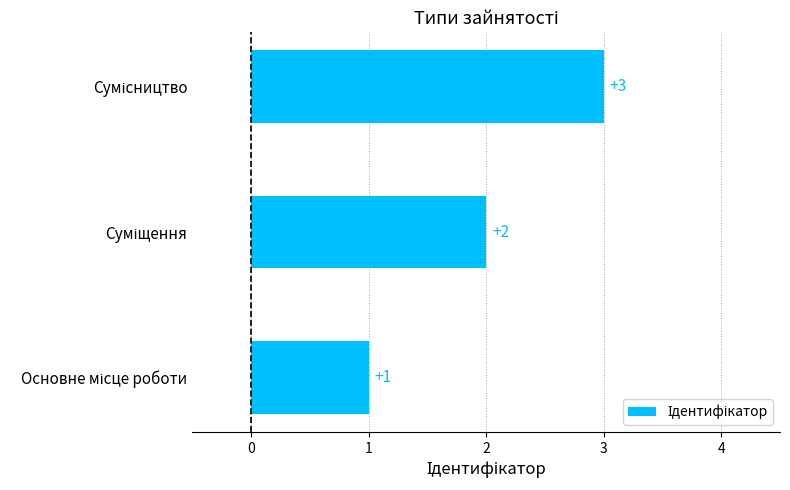

How many values are between 1 and 3?

3